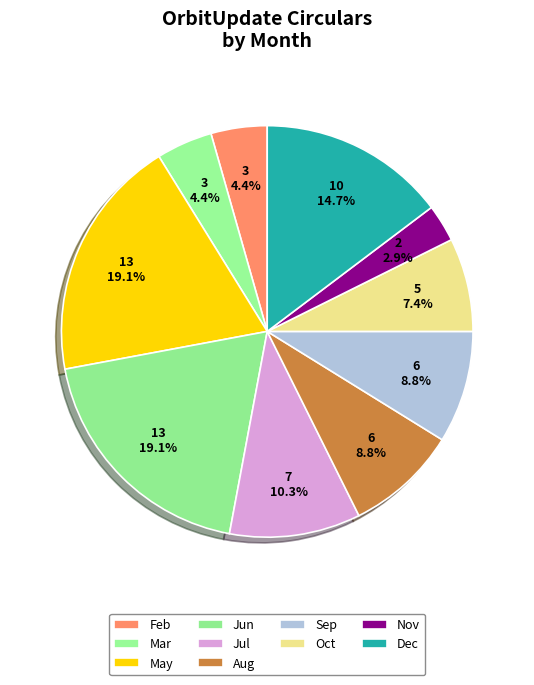

What portion of the pie excludes Jul?

89.7%